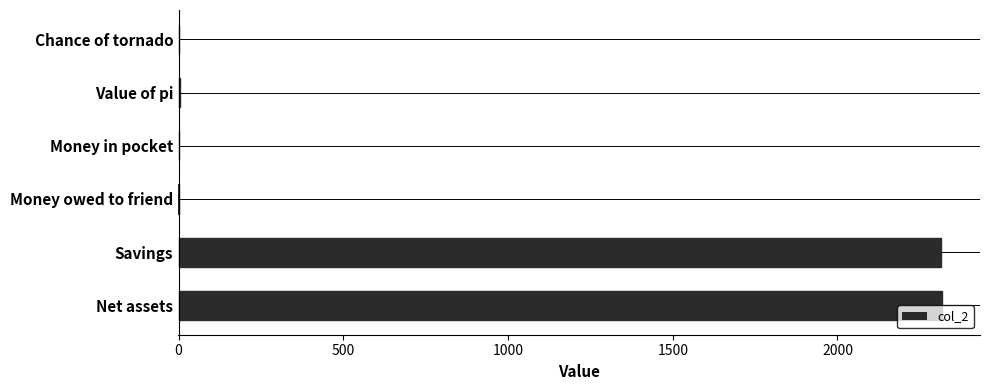

Read the value at Net assets.

2316.8